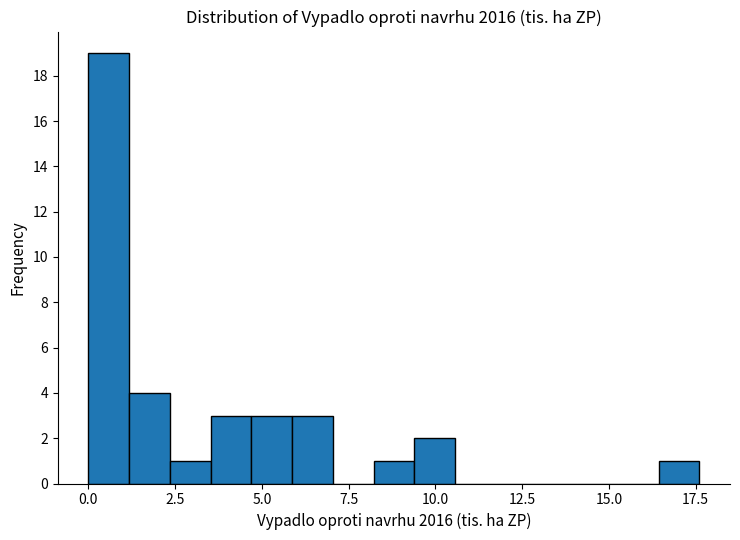

Read against the x-axis, roughly where is the centre of the tallest bar?

0.5